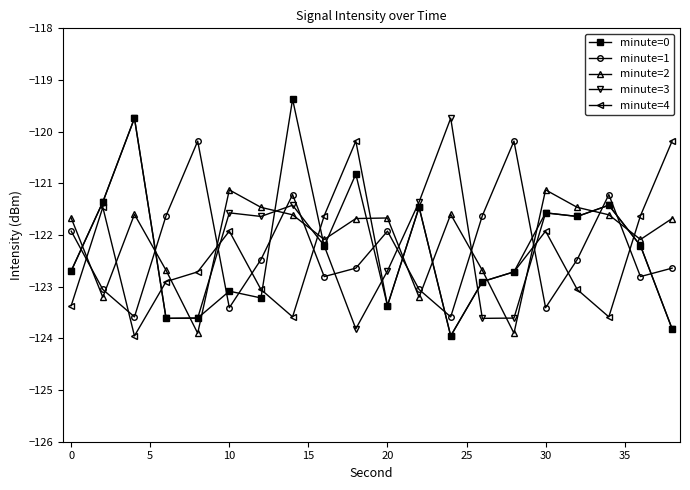

True or false: minute=4 and minute=3 cross at least once.

True